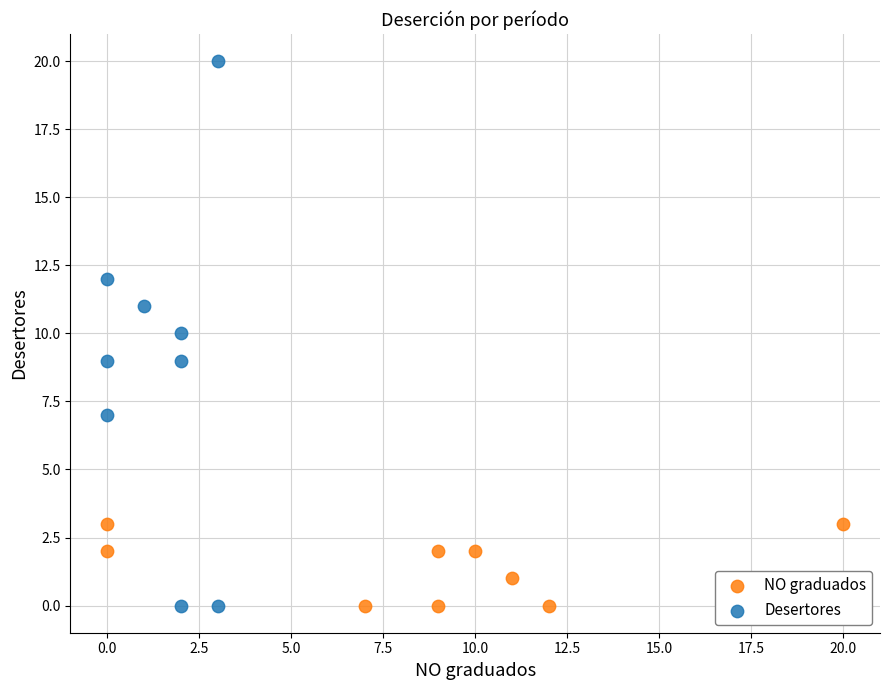

What are all the series names shown in the legend?

NO graduados, Desertores